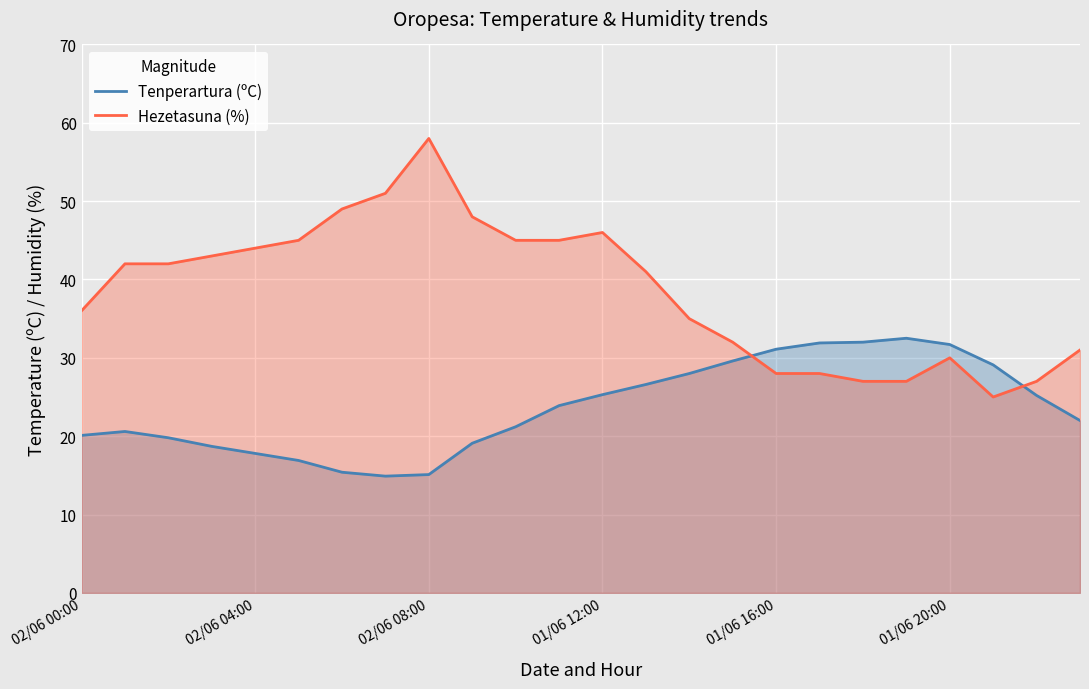

What is the sum of all Hezetasuna (%) values?

925.0